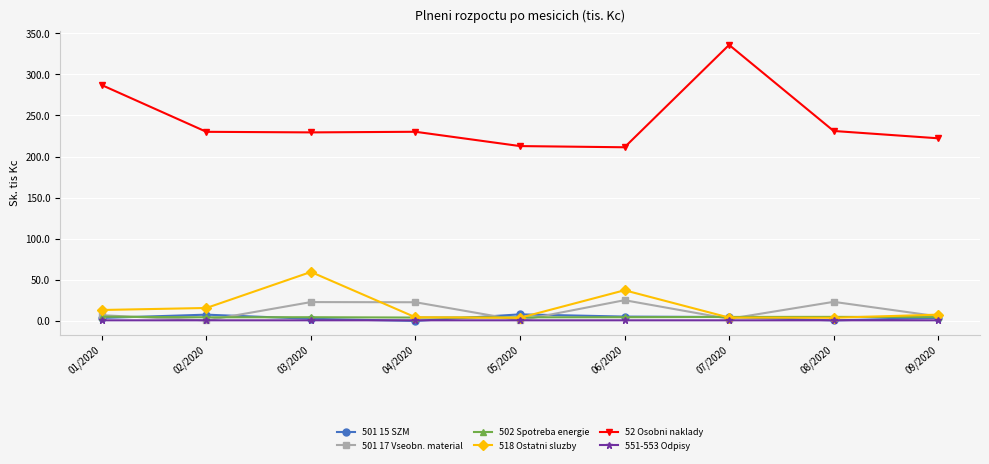

True or false: 551-553 Odpisy and 502 Spotreba energie intersect in this chart.

False